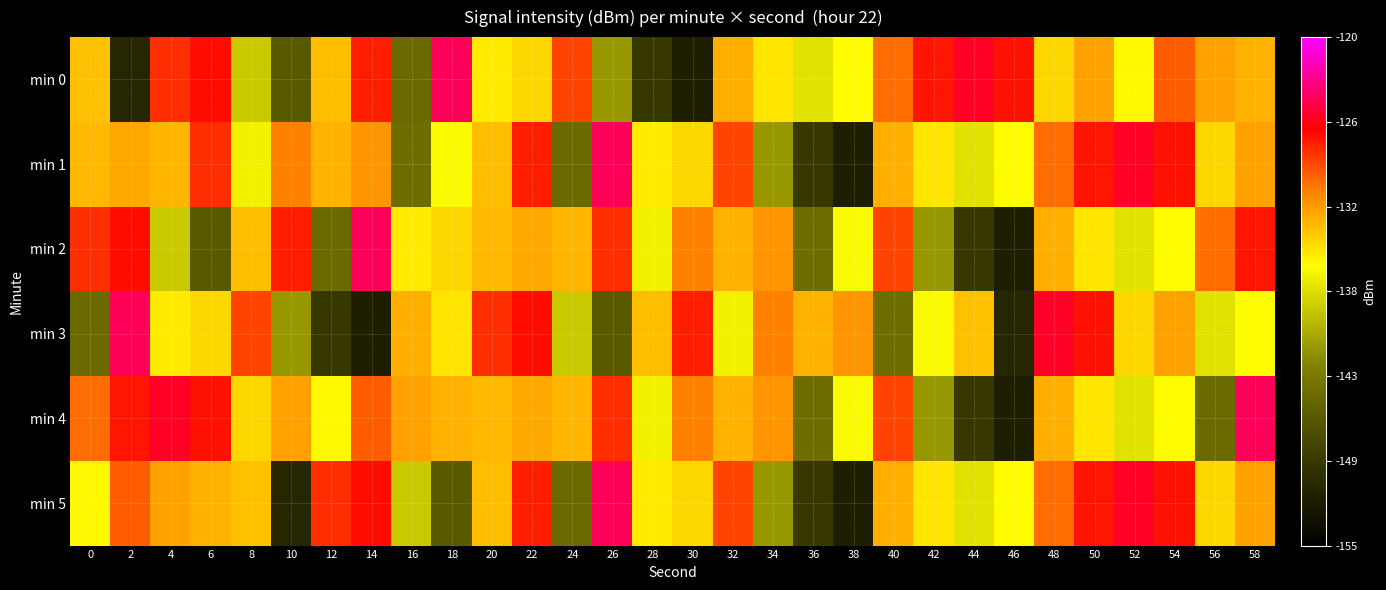

At which category is the sum across all series the highest?

22